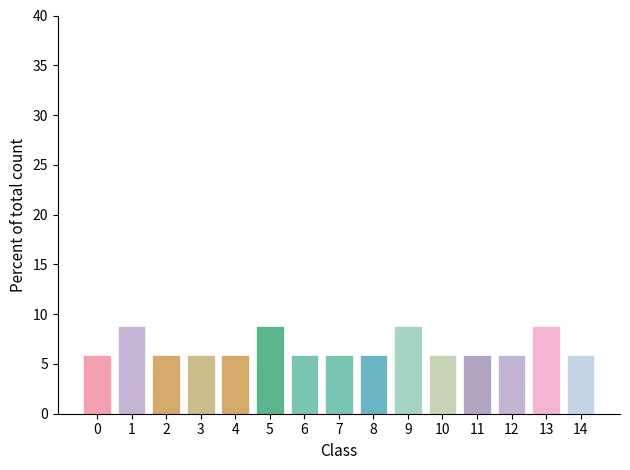

Reading right to left, transcribe all the data shown in this chart.

14=5.9	13=8.8	12=5.9	11=5.9	10=5.9	9=8.8	8=5.9	7=5.9	6=5.9	5=8.8	4=5.9	3=5.9	2=5.9	1=8.8	0=5.9